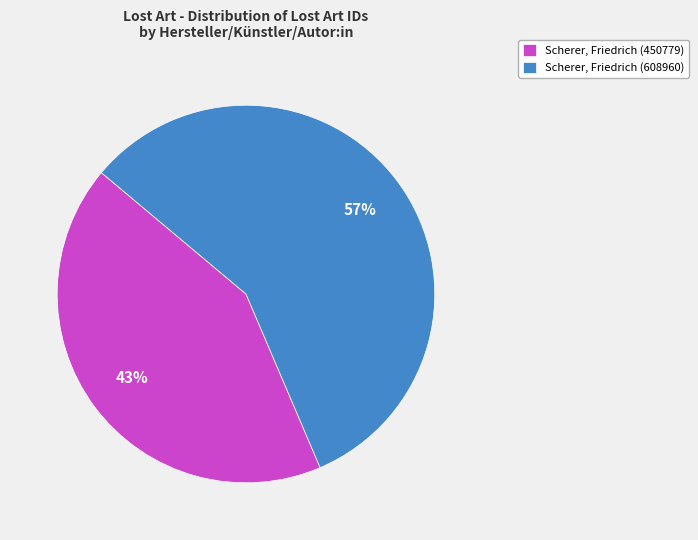

To the nearest percent, what is the combined percentage of Scherer, Friedrich (608960) and Scherer, Friedrich (450779)?

100%